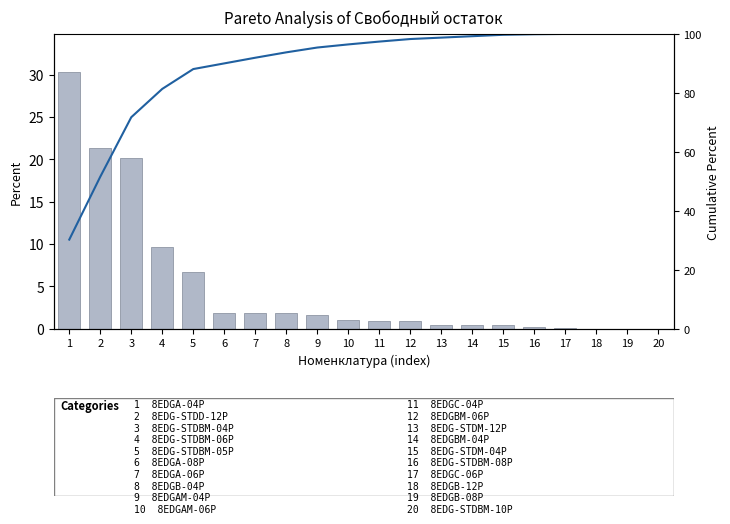

How many data points in Cumulative % are less than 33?

8